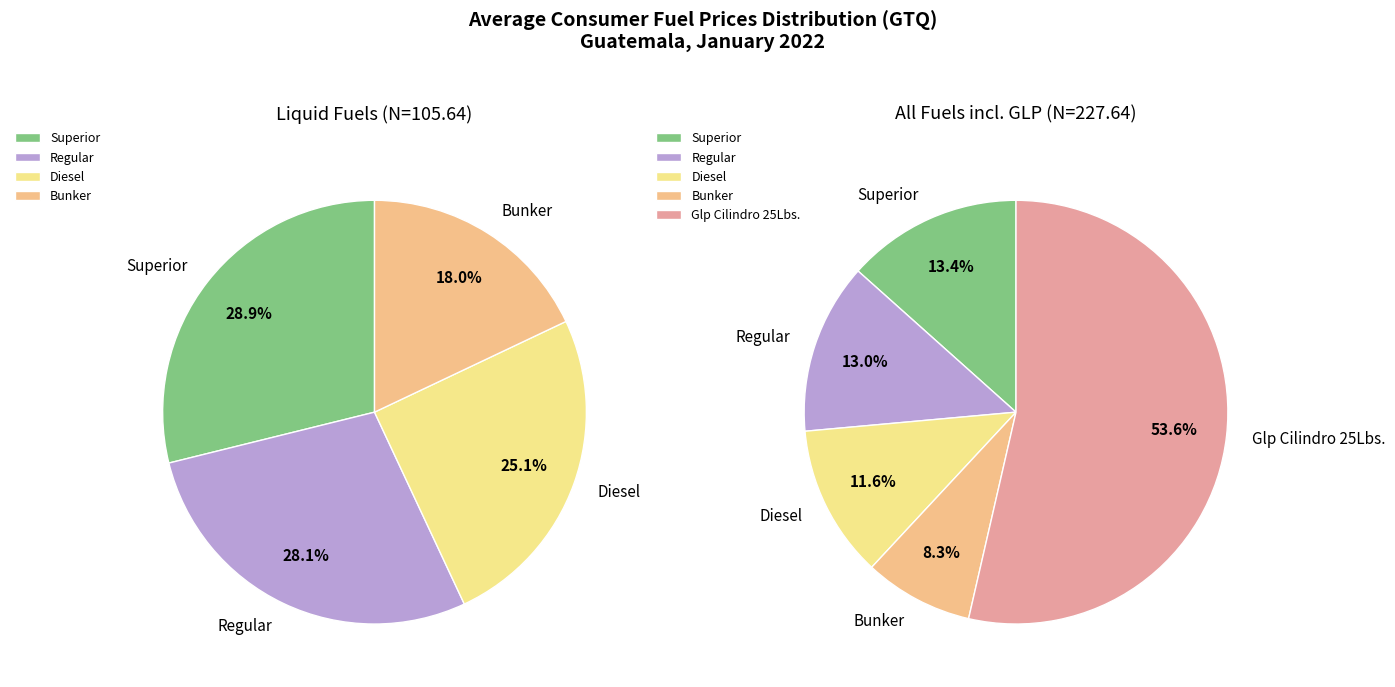

Count the number of slices in the pie.

5